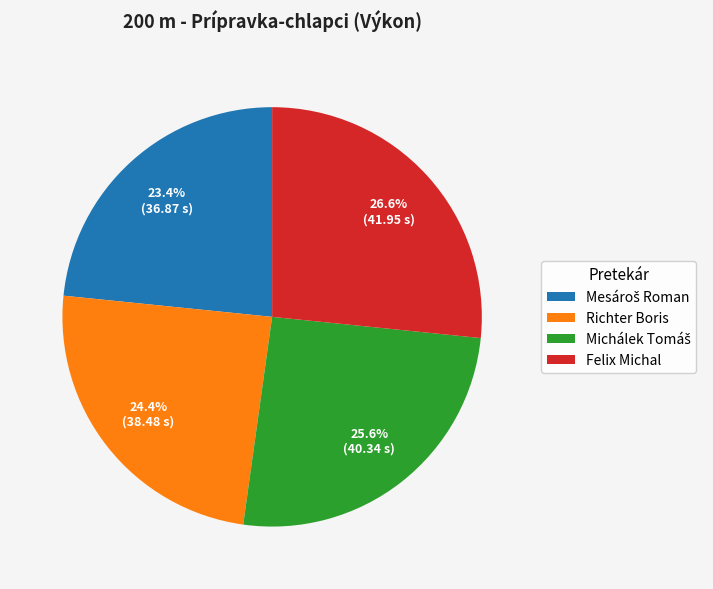

How much of the chart is everything except Felix Michal?

73.4%